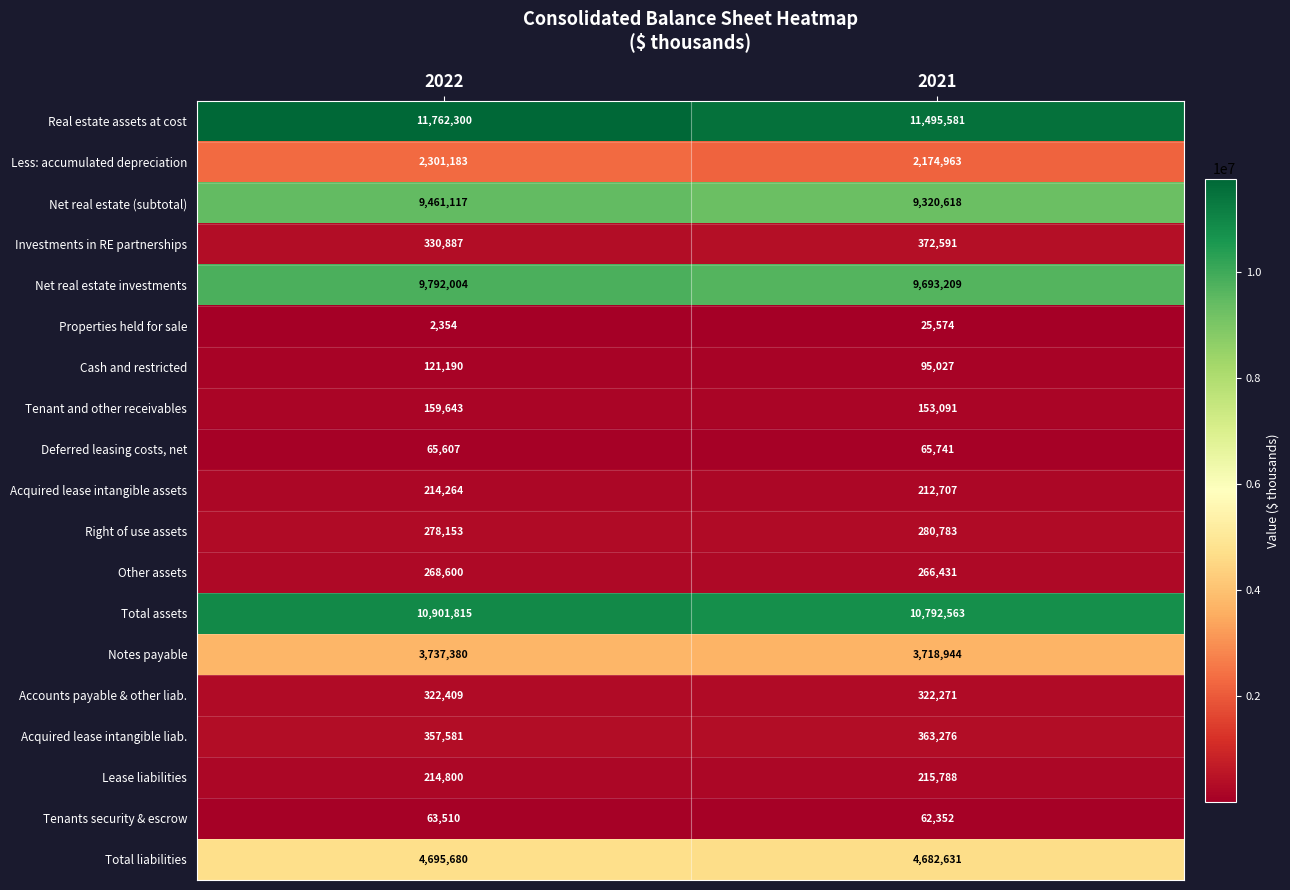

At which category is the sum across all series the highest?

2022